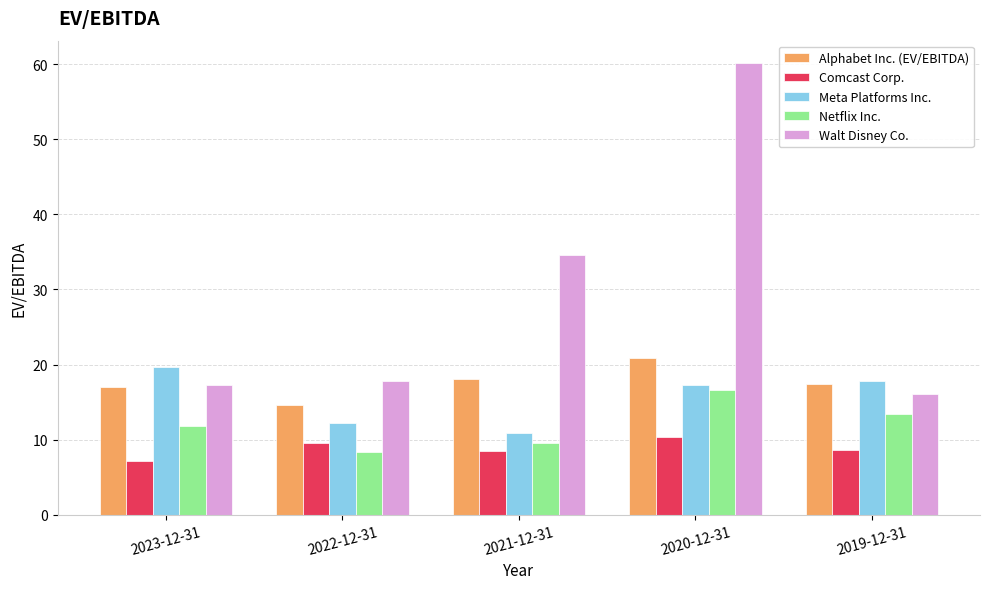

At which category is the sum across all series the highest?

2020-12-31